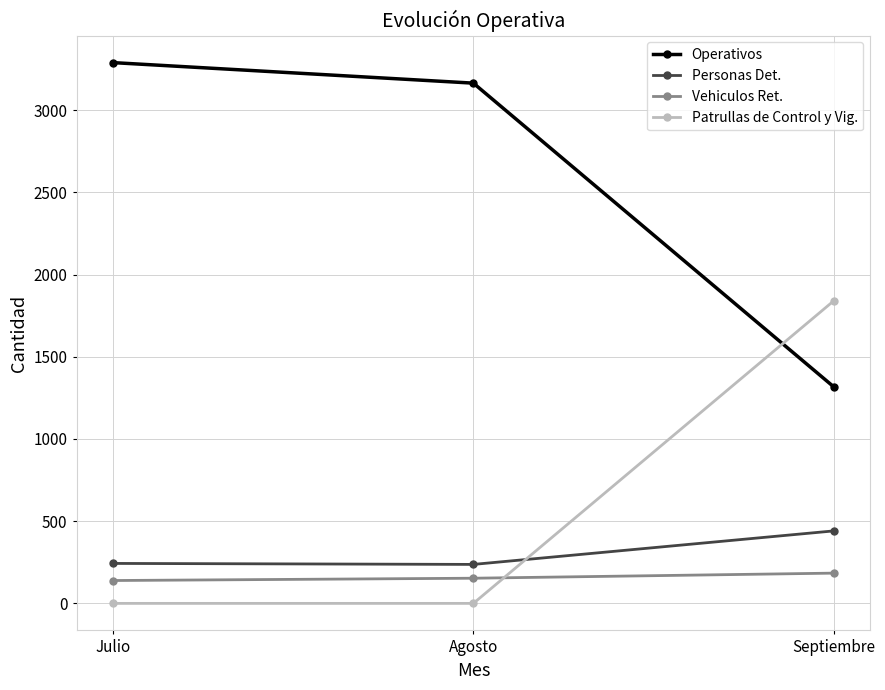

How many data points does each series have?

3